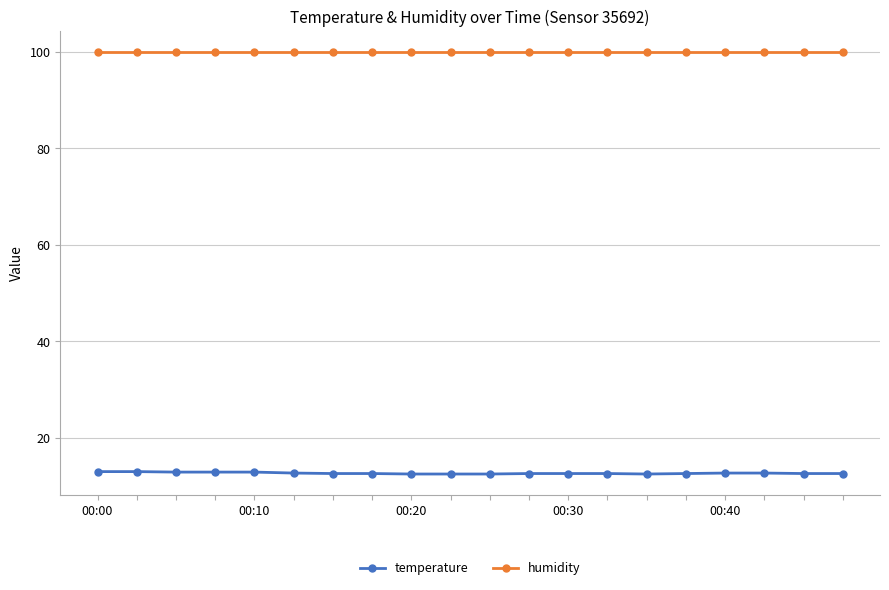

What is the sum of all humidity values?

1998.0